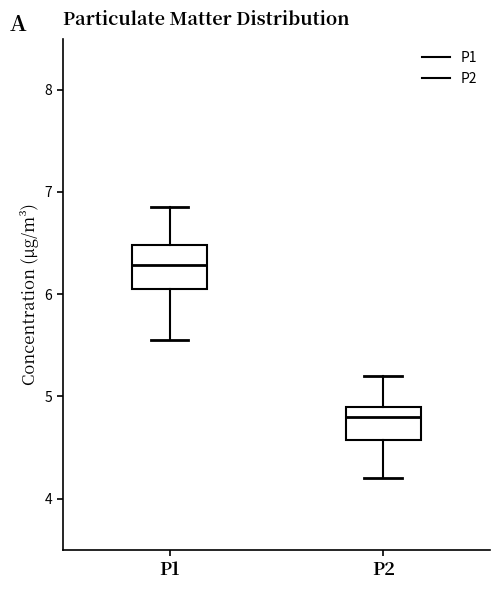

Reading left to right, transcribe this box plot: for each box, give where its median line is, the range the box spans, and where its two whiskers end, as read against the y-axis. The values are not printed on the chart, so give them approximately, as read against the axis.

P1: median 6.3, box 6.1 to 6.5, whiskers 5.6 to 6.9
P2: median 4.8, box 4.6 to 4.9, whiskers 4.2 to 5.2